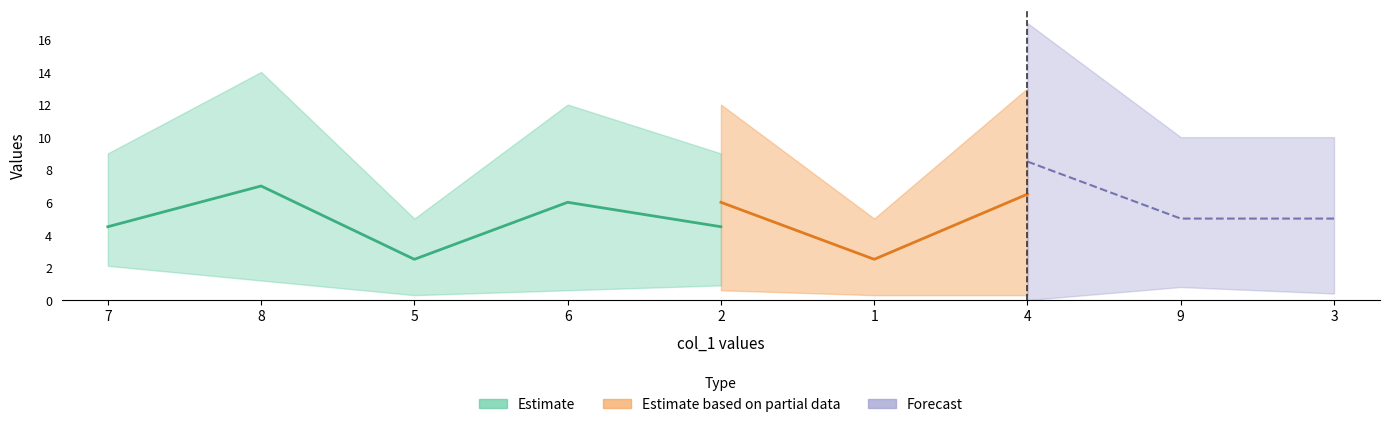

At which category does col_3 reach its first local peak?

8